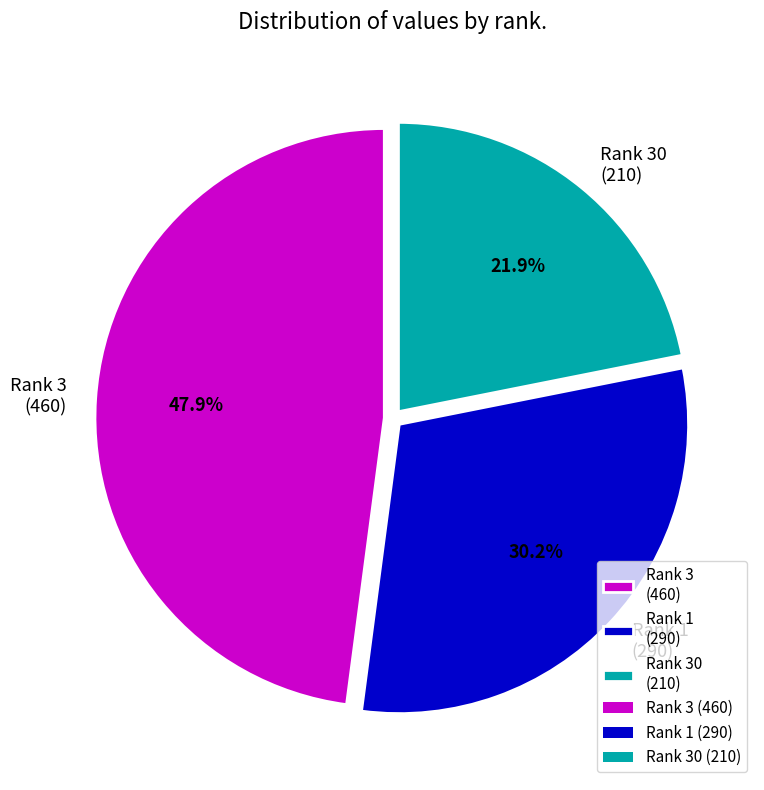

How much of the chart is everything except Rank 3 (460)?

52.1%